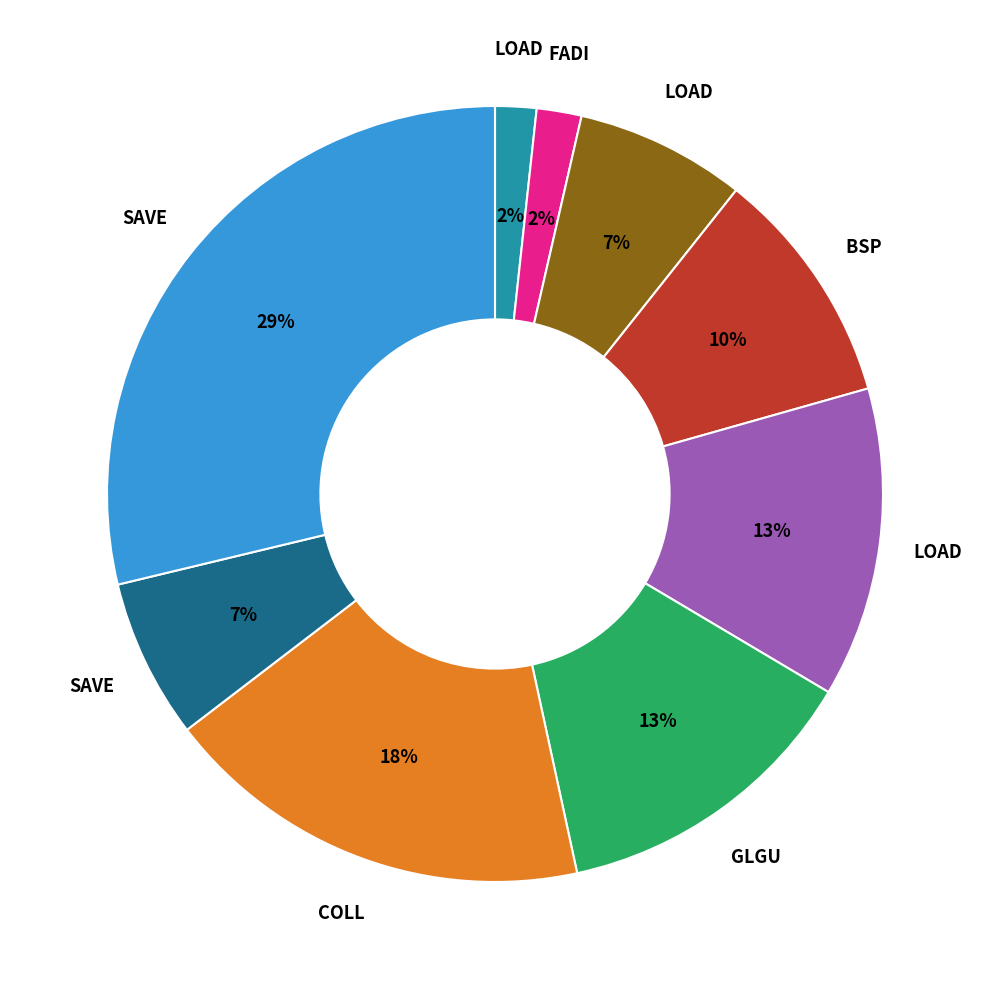

Is there any slice that represents more than half of the pie?

No